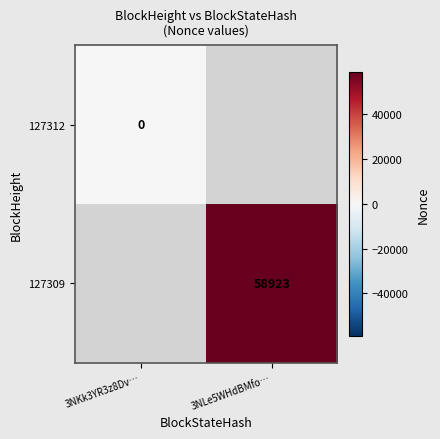

At which category does the chart reach its minimum across all series?

3NKk3YR3z8Dv…